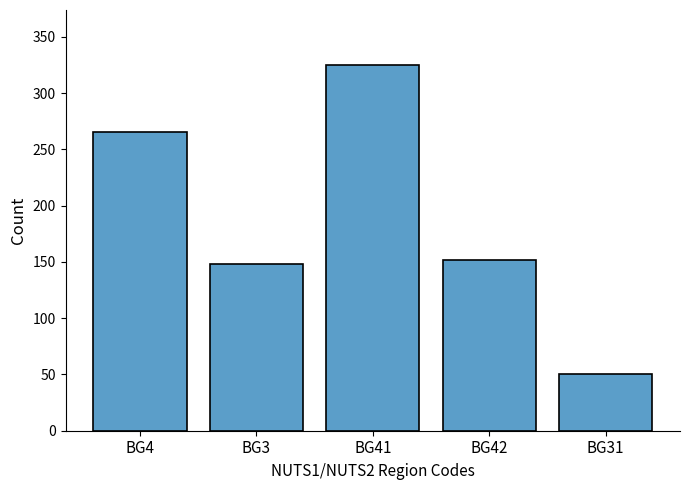

What is the greatest value displayed?

325